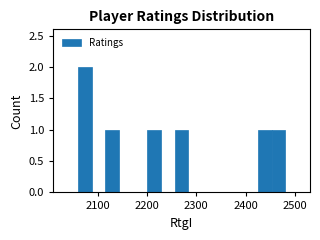

Around what value on the x-axis is the tallest bar? Give the approximate position of its centre, as read against the axis.

2070